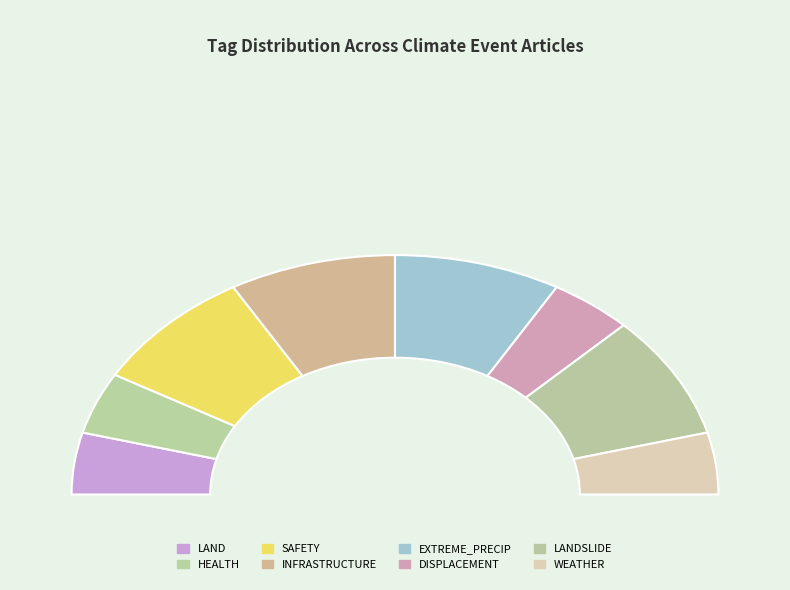

Count the number of slices in the pie.

8